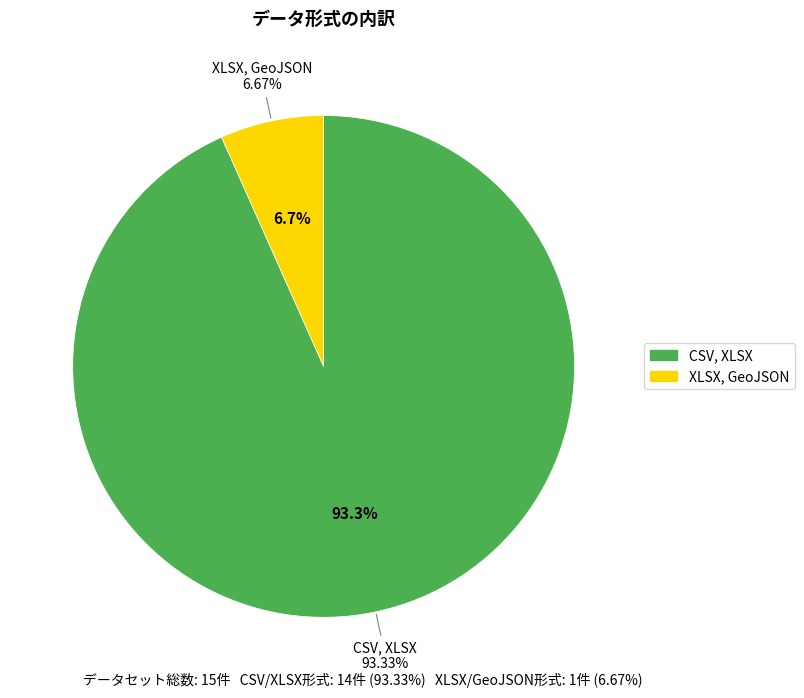

Does any single category account for the majority?

Yes